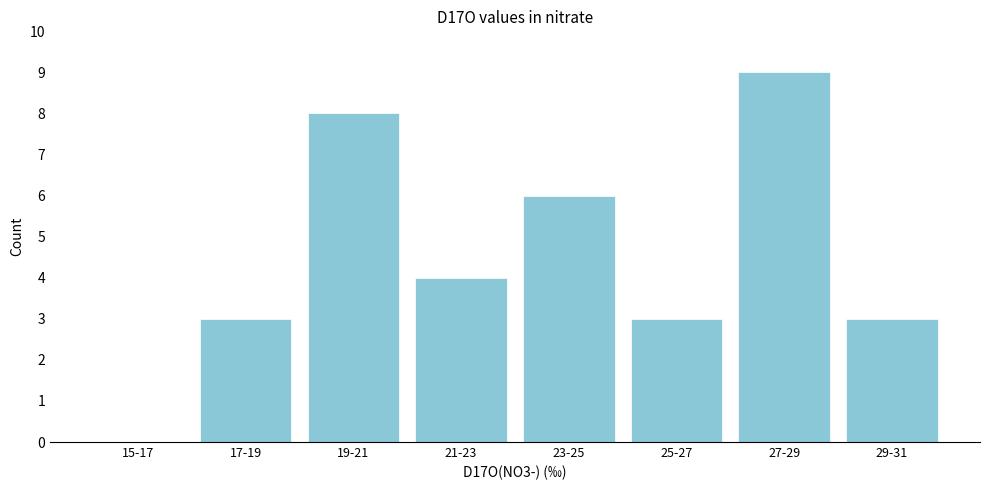

Reading left to right, extract all data points from this chart.

15-17=0	17-19=3	19-21=8	21-23=4	23-25=6	25-27=3	27-29=9	29-31=3